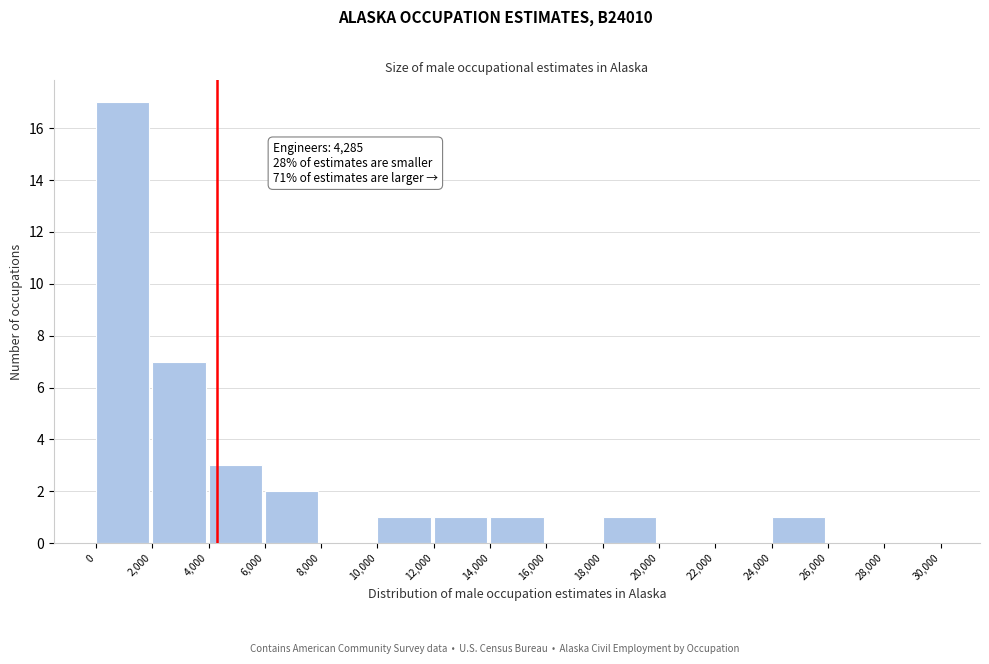

Over which range of the x-axis is the bar tallest?

0 to 2,000